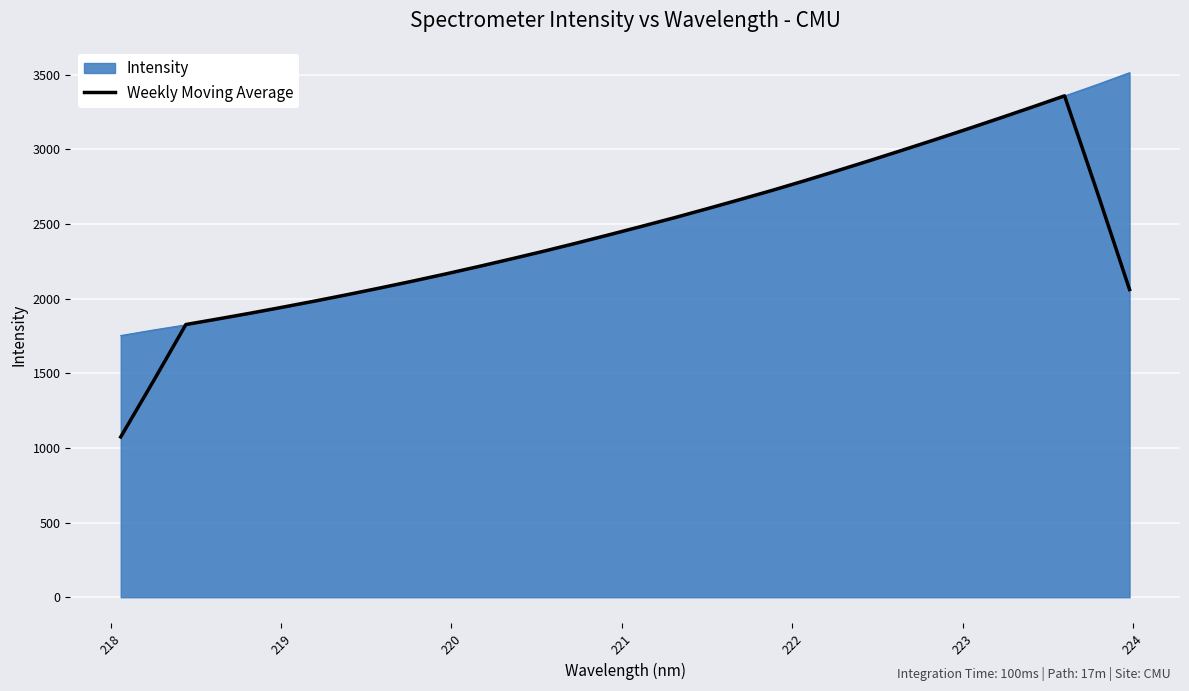

Which series has the largest range (max minus min)?

Weekly Moving Average